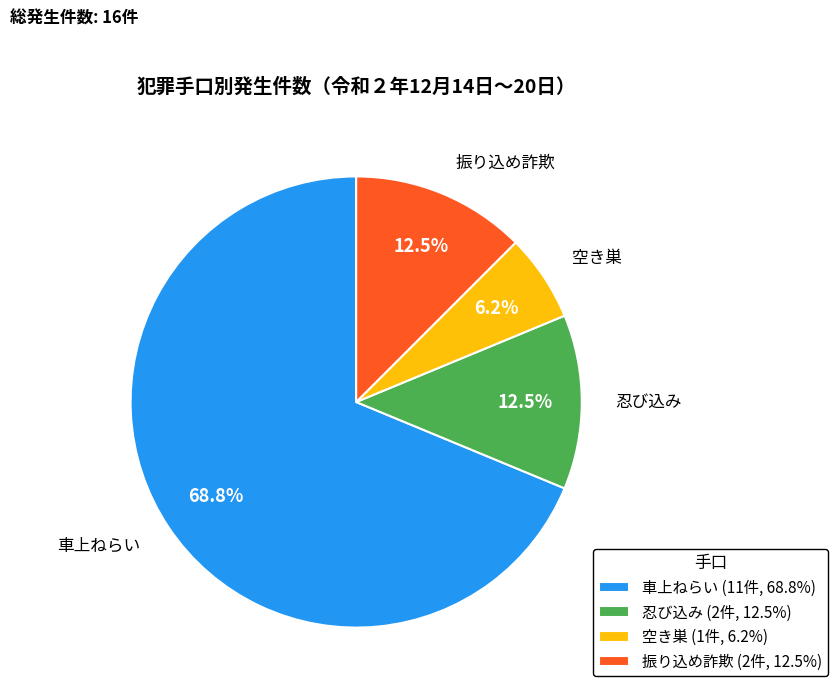

Which slice is the largest?

車上ねらい